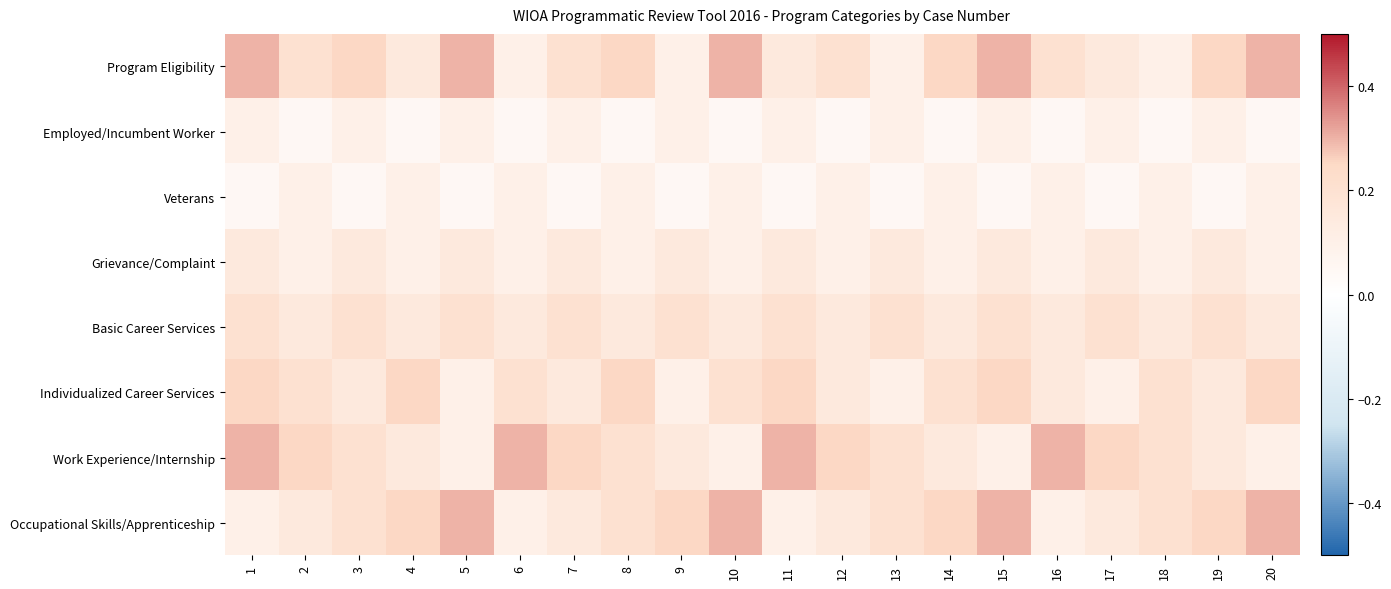

Rank the series by their maximum value, from lowest to highest.

Employed/Incumbent Worker, Veterans, Grievance/Complaint, Basic Career Services, Individualized Career Services, Program Eligibility, Work Experience/Internship, Occupational Skills/Apprenticeship